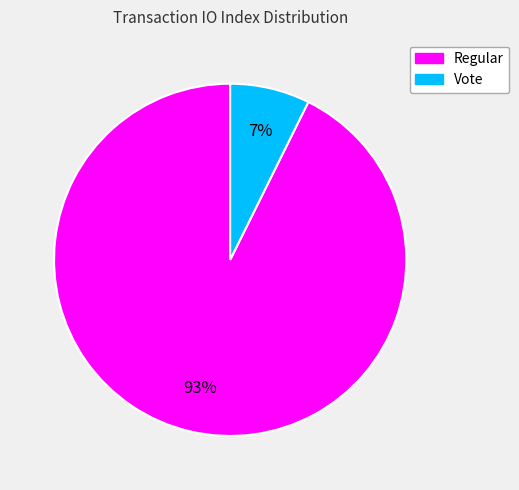

Which slice is the largest?

Regular